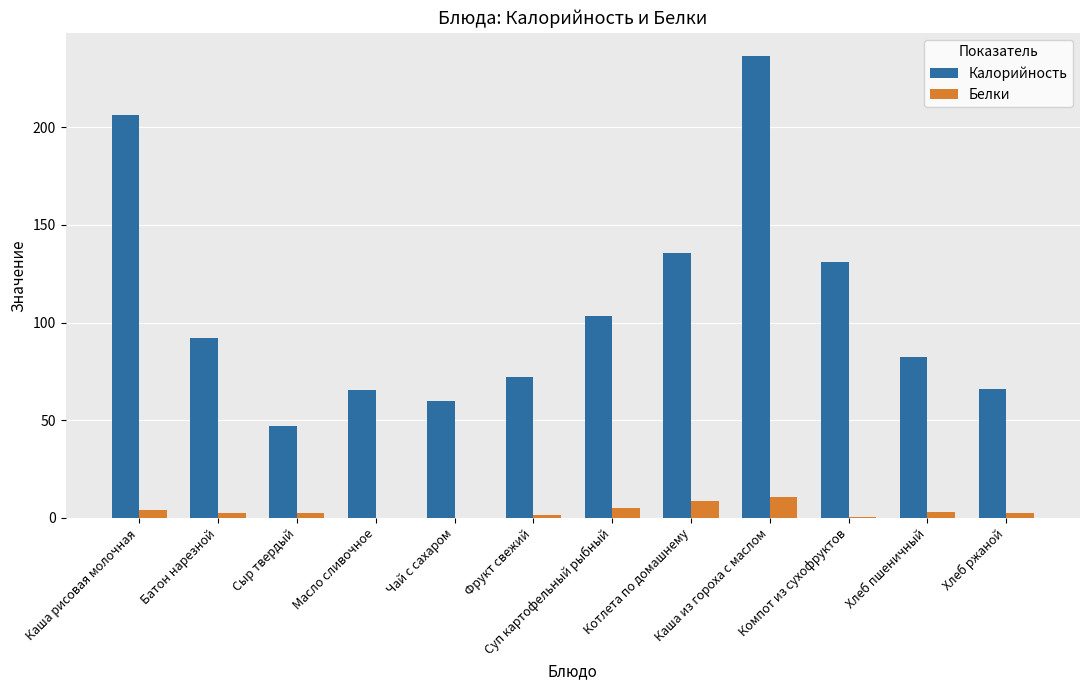

Which series changed the most between Чай с сахаром and Котлета по домашнему?

Калорийность